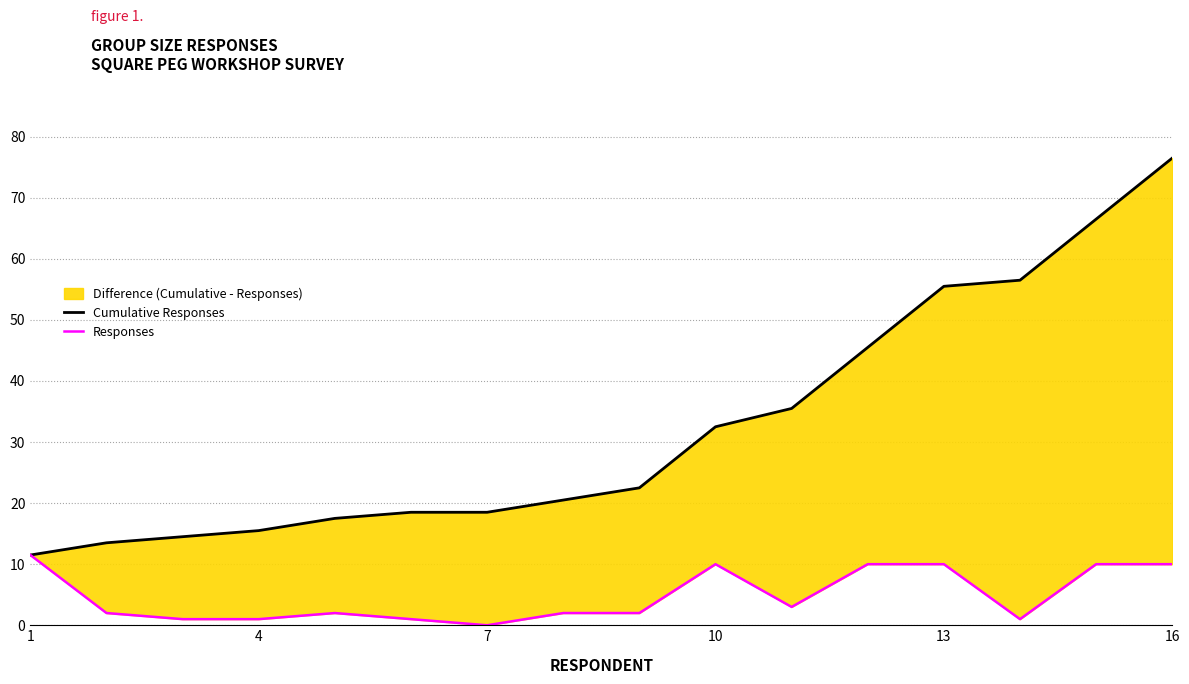

Rank the series by their maximum value, from highest to lowest.

Cumulative Responses, Responses